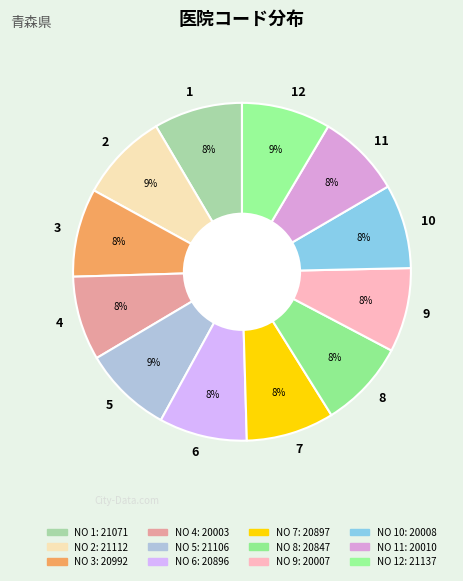

Approximately how many times larger is the value at 12 compared to 4?

1.1